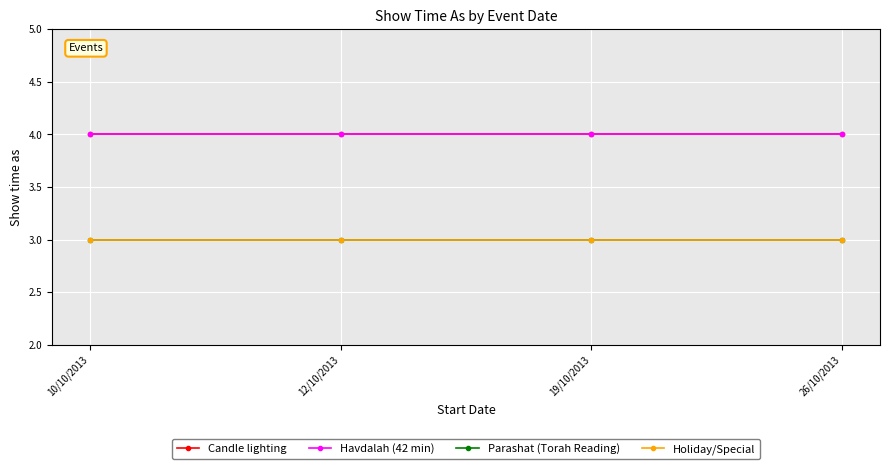

Reading right to left, transcribe all the data shown in this chart.

Candle lighting: 4	4	4	4
Havdalah (42 min): 4	4	4	4
Parashat (Torah Reading): 3	3	3	3
Holiday/Special: 3	3	3	3